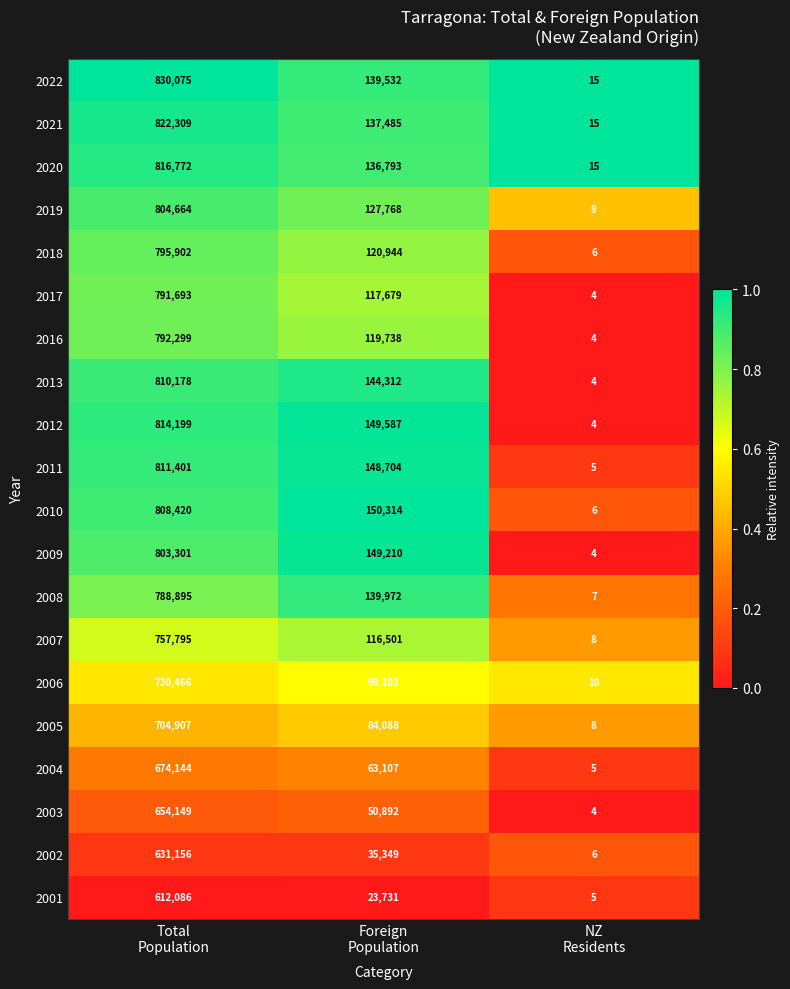

What is the sum of all 2010 values?

958740